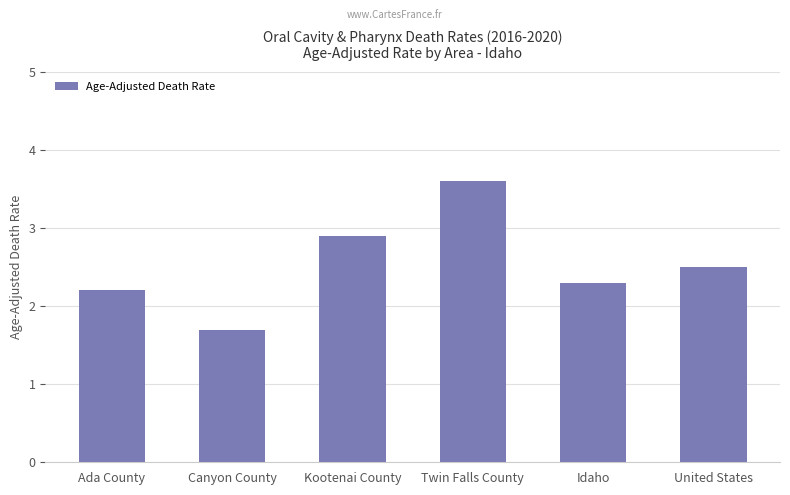

Which has a higher value, Kootenai County or United States?

Kootenai County